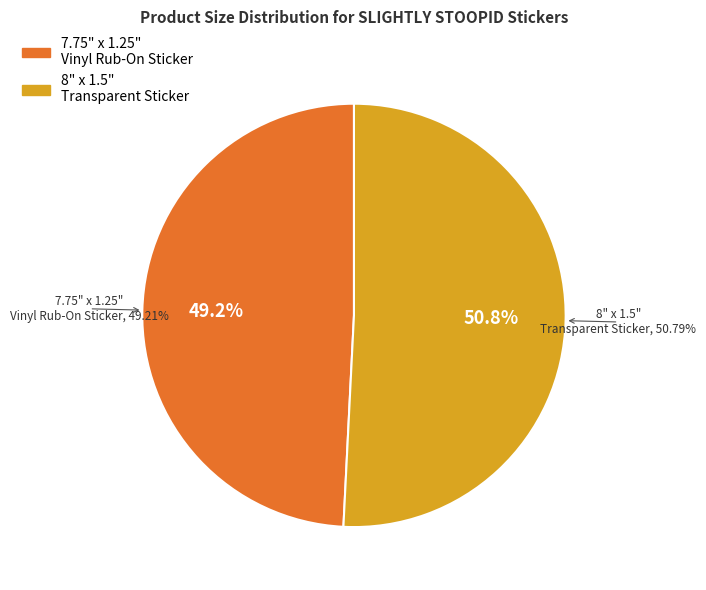

To the nearest percent, what is the average slice percentage?

50%